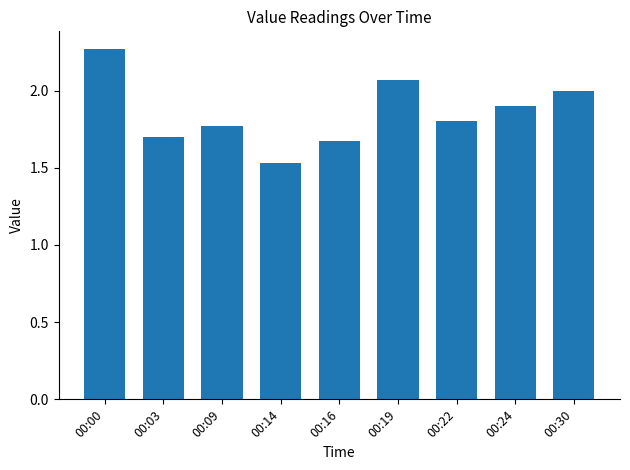

What is the ratio of the value at 00:16 to the value at 00:09?

0.9